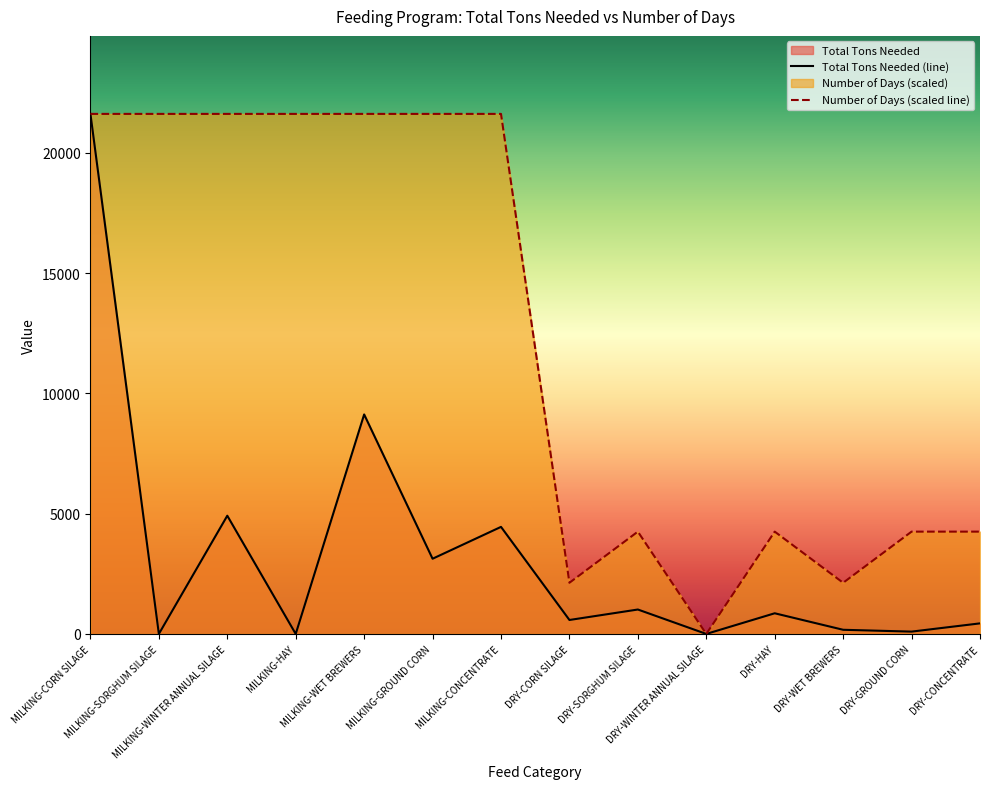

What are all the series names shown in the legend?

Total Tons Needed, Number of days